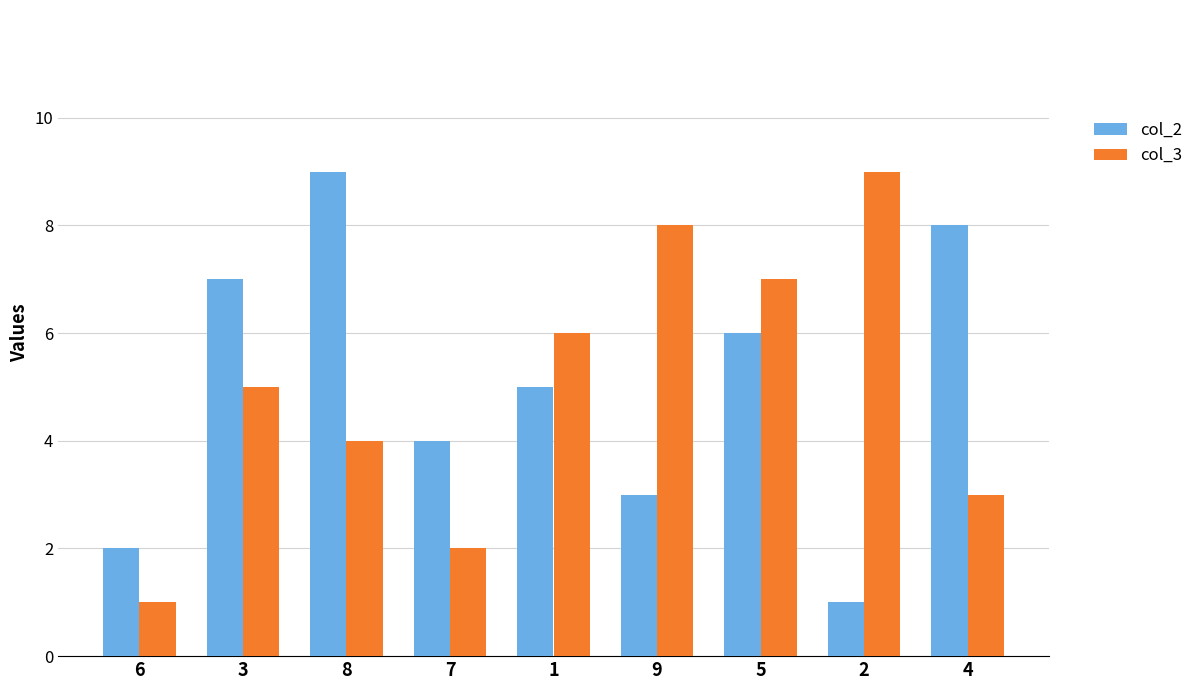

Is the value of col_3 at 5 greater than the value of col_2 at 7?

Yes